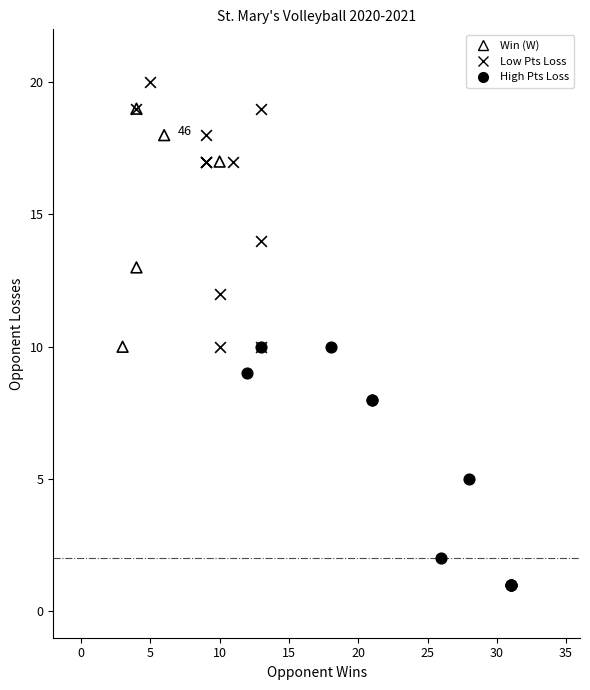

Which series has the largest Y range (max minus min)?

Low Pts Loss